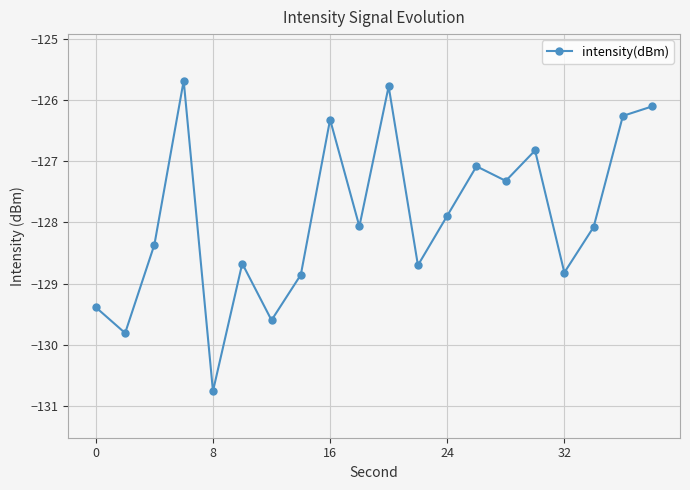

True or false: the data has more than 2 interior local peaks.

True